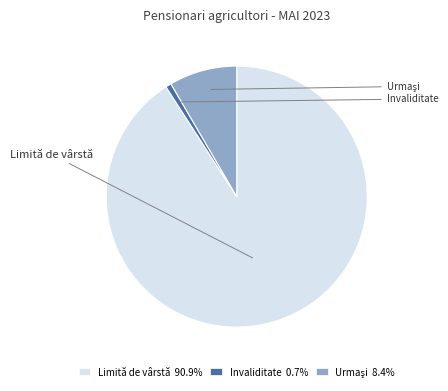

Is there any slice that represents more than half of the pie?

Yes